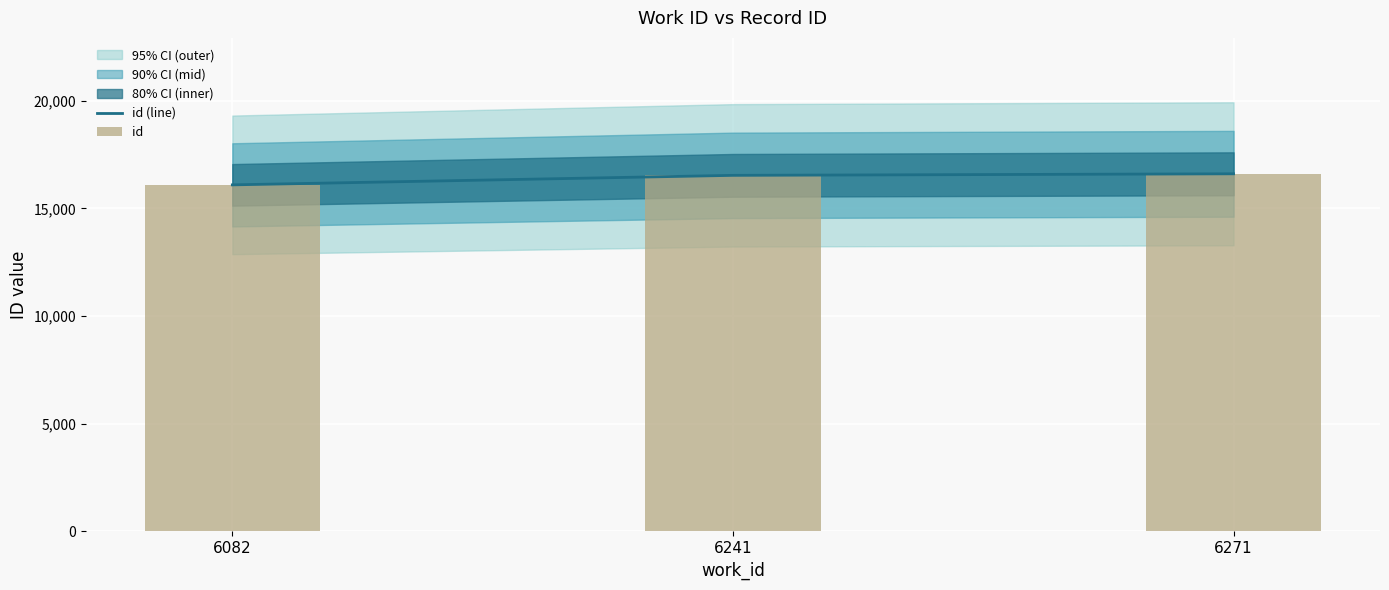

Are the bars horizontal?

No